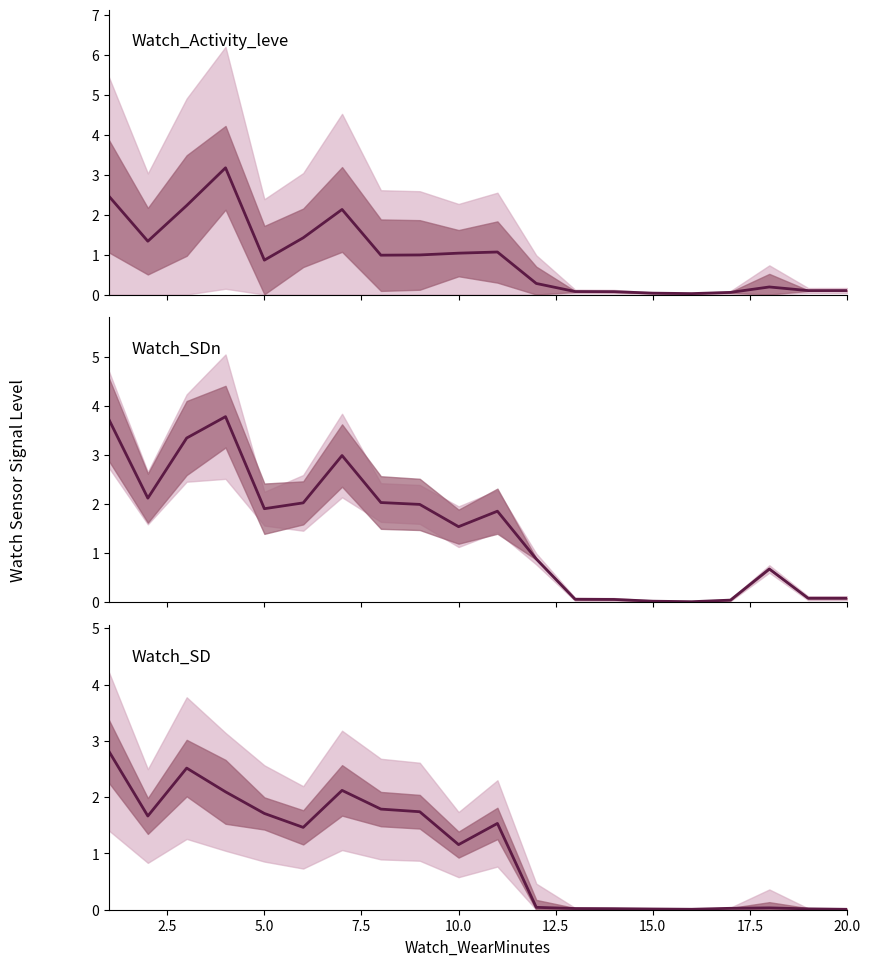

How many intersections are there between Watch_Activity_leve and Watch_SDn?

3